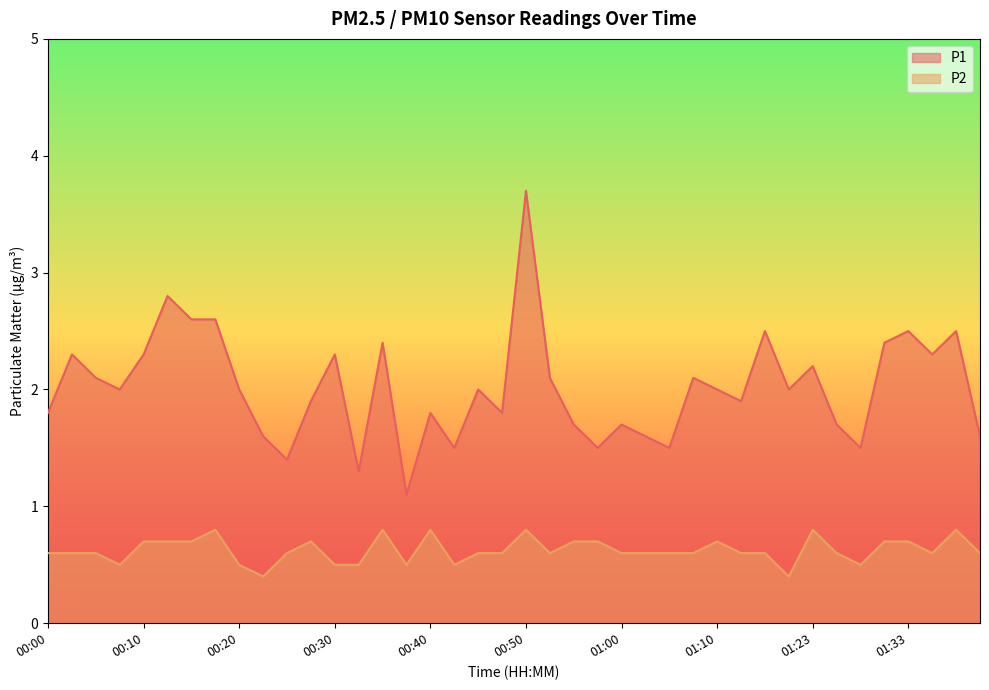

What is the difference between the maximum and minimum values in the P2 series?

0.4